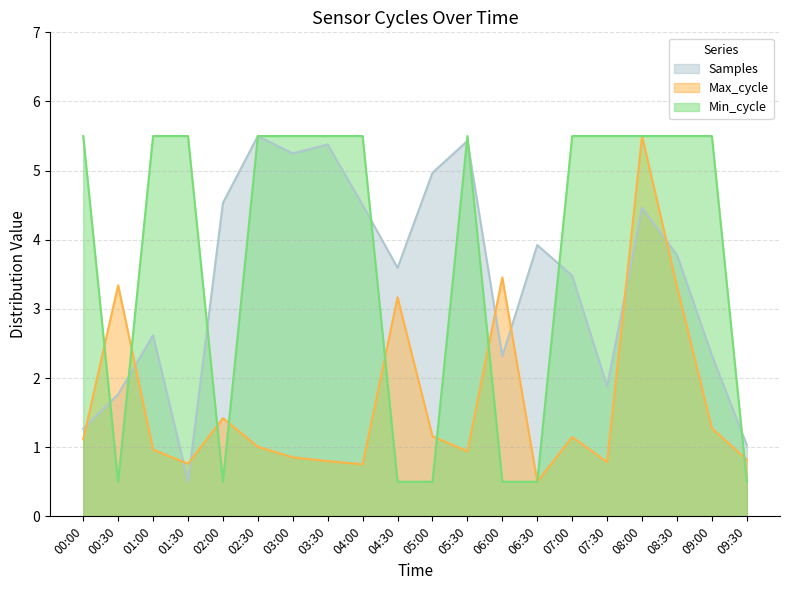

How many times do Samples and Min_cycle cross each other?

8